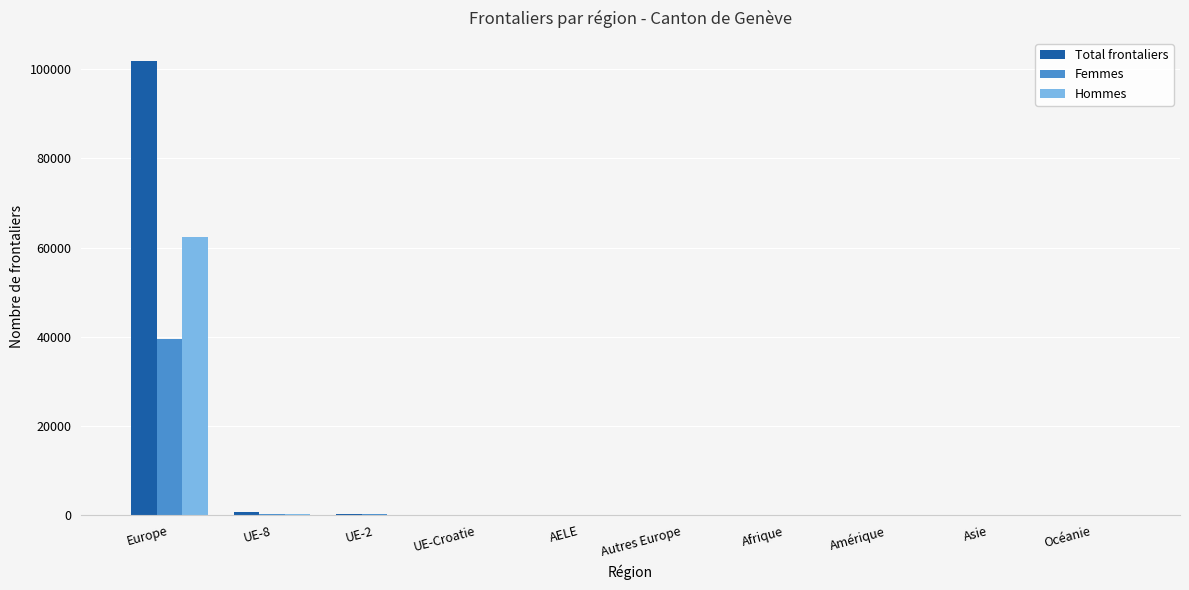

Is it true that Hommes equals 62326 at Europe?

True